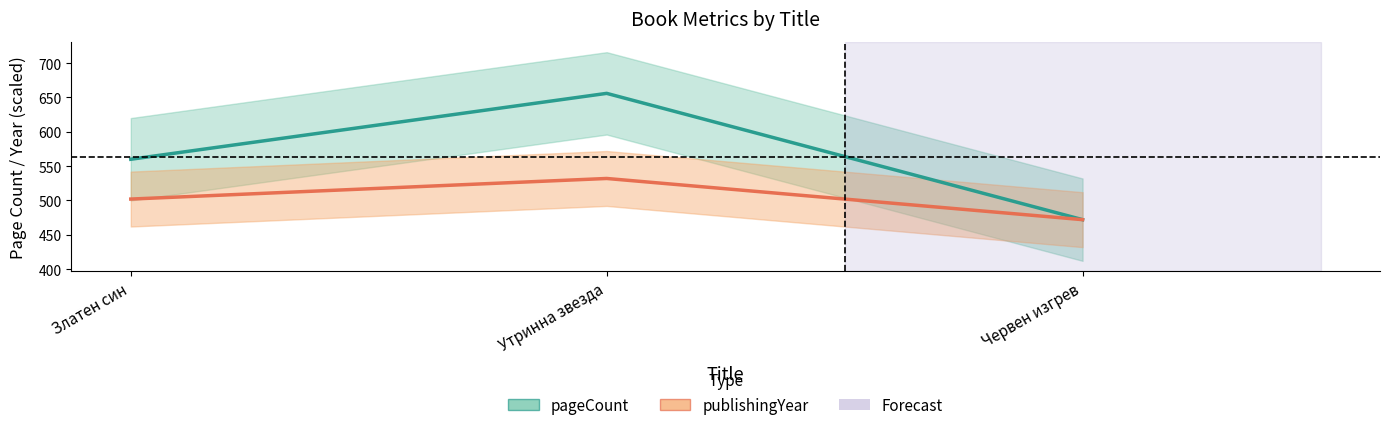

How many pageCount values are between 472 and 656?

3